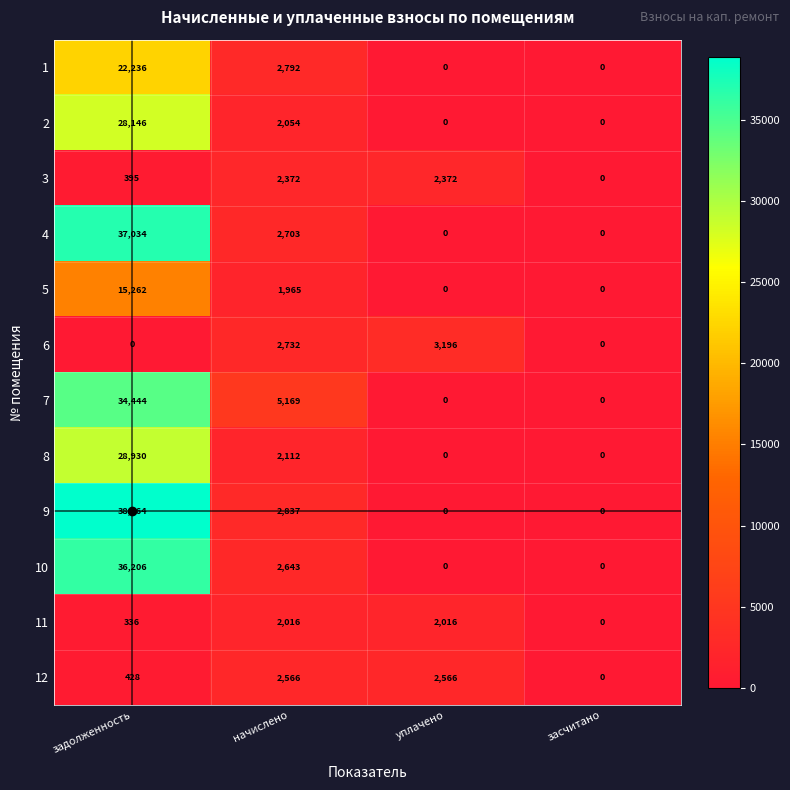

Which series has the largest total across all categories?

9